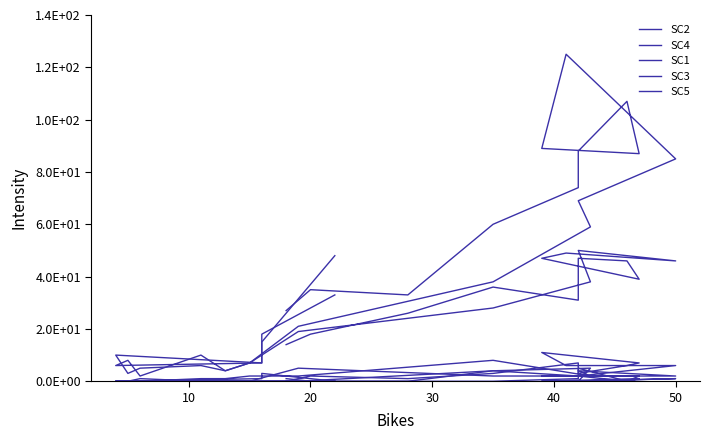

At how many categories does at least one series exceed 74?

6